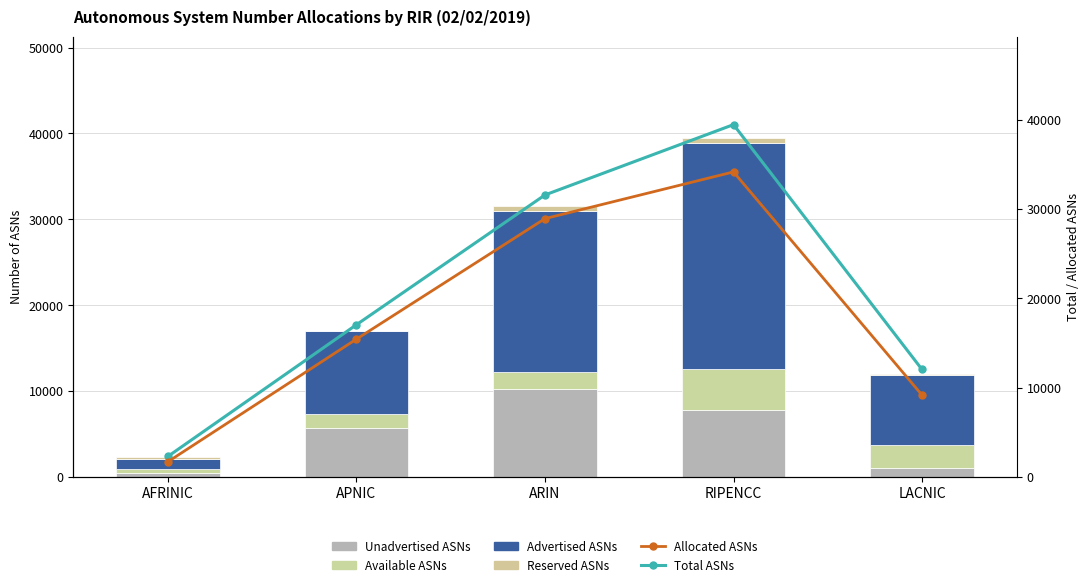

Reading left to right, what are all the values shown in this chart?

Unadvertised ASNs: 446	5663	10264	7796	1068
Available ASNs: 426	1611	1992	4788	2682
Advertised ASNs: 1259	9771	18659	26356	8100
Reserved ASNs: 171	0	658	507	181
Total ASNs: 2302	17045	31573	39447	12031
Allocated ASNs: 1705	15434	28923	34152	9168